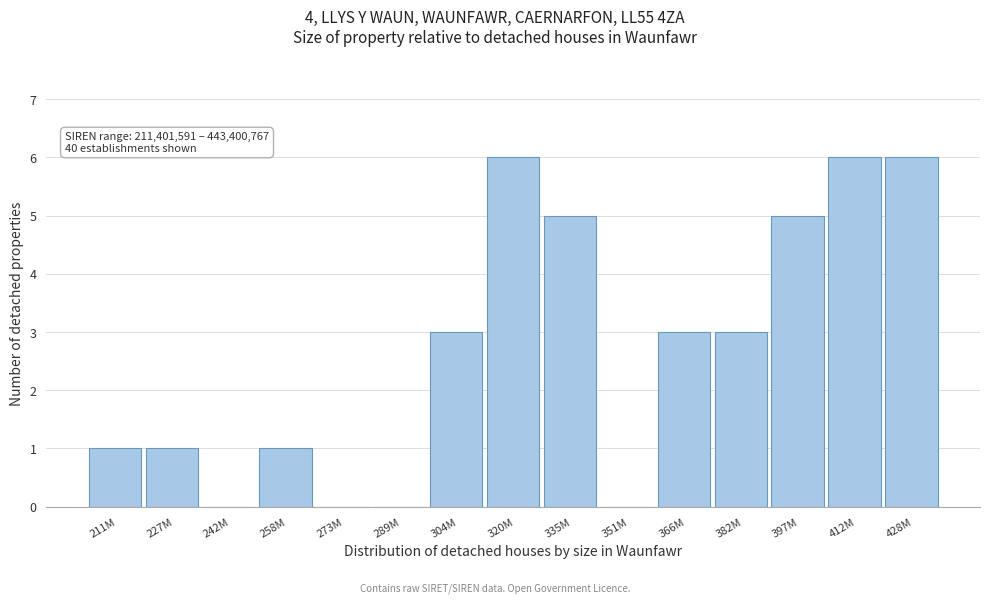

Reading left to right, extract all data points from this chart.

211M=1	227M=1	242M=0	258M=1	273M=0	289M=0	304M=3	320M=6	335M=5	351M=0	366M=3	382M=3	397M=5	412M=6	428M=6